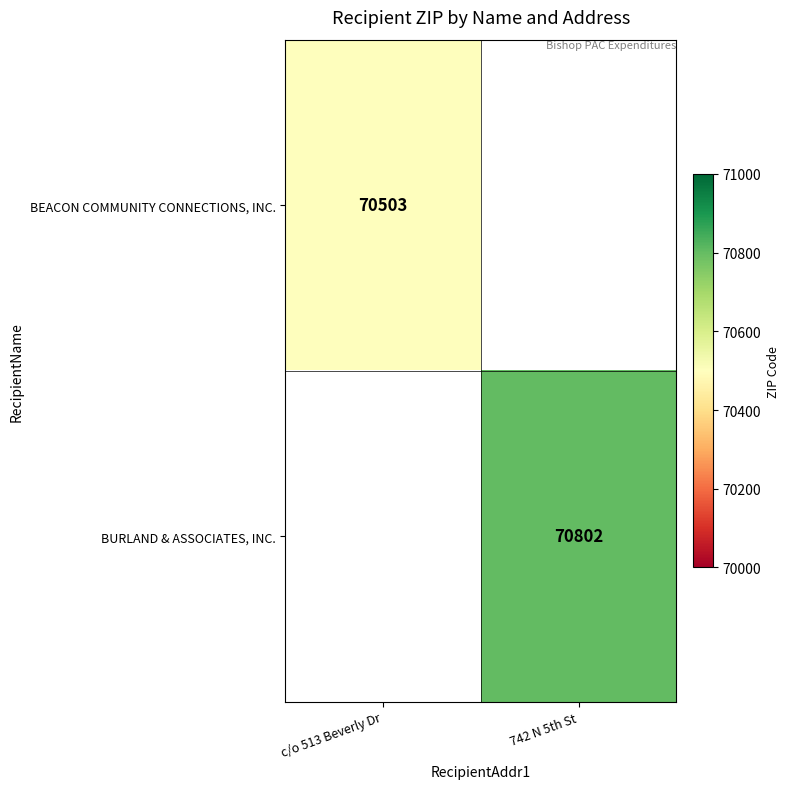

Is the value of BURLAND & ASSOCIATES, INC. at 742 N 5th St greater than the value of BEACON COMMUNITY CONNECTIONS, INC. at c/o 513 Beverly Dr?

Yes